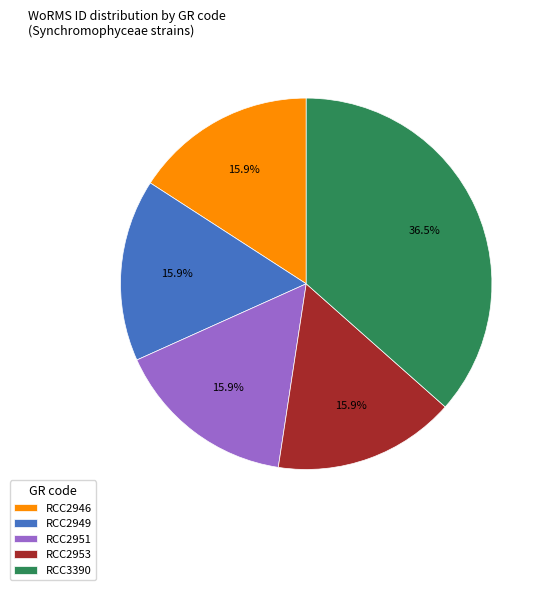

Approximately how many times larger is the value at RCC2953 compared to RCC2949?

1.0